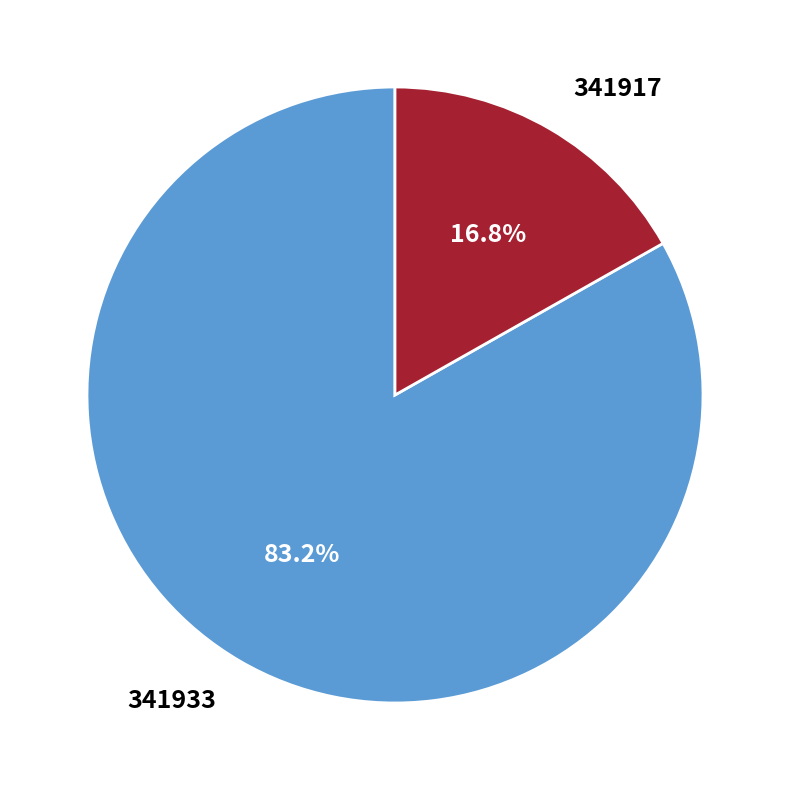

To the nearest percent, what is the difference between the largest and smallest slice percentages?

66%